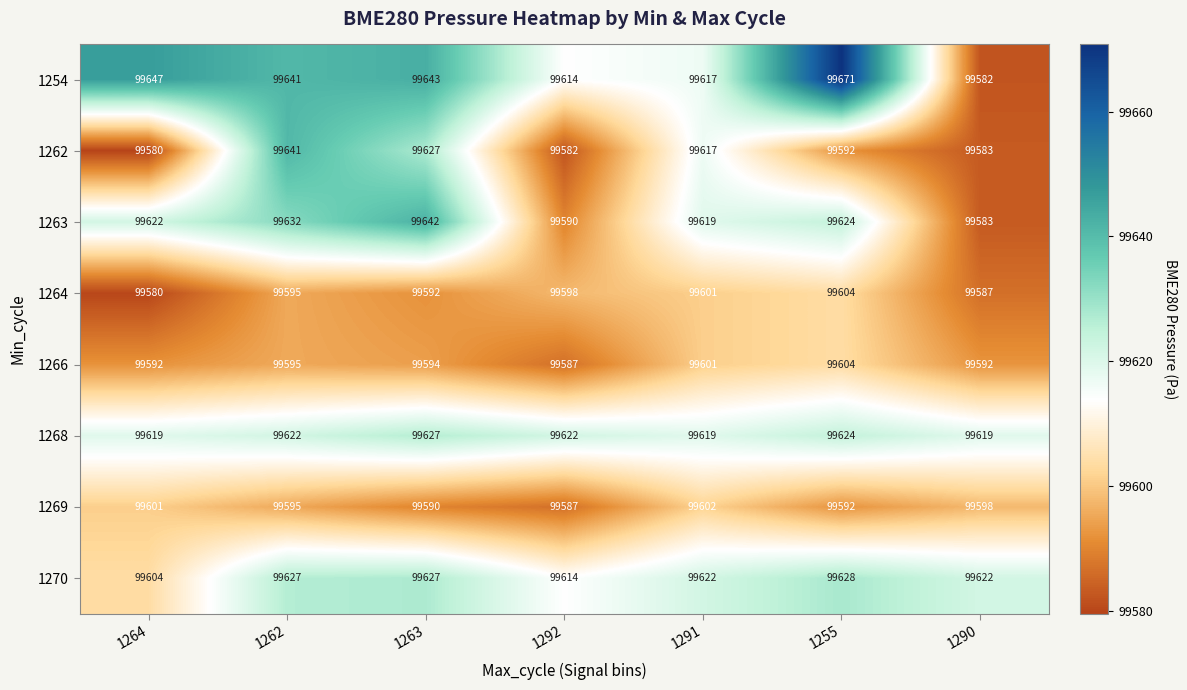

What is the difference between the maximum and second lowest values in the 1269 series?

12